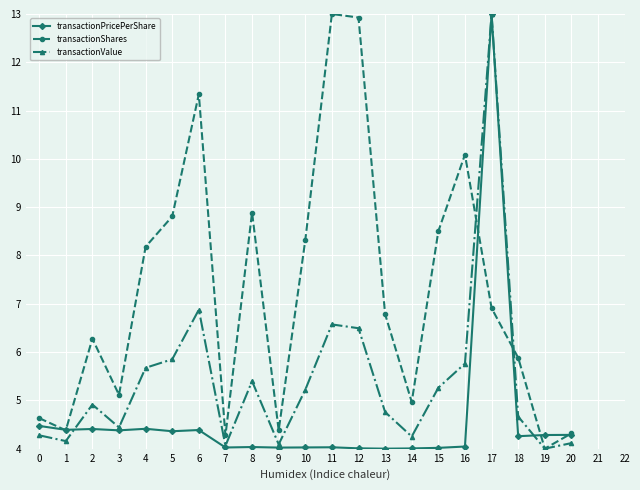

What is the value of the transactionValue point at the 3rd from the left?

4.9